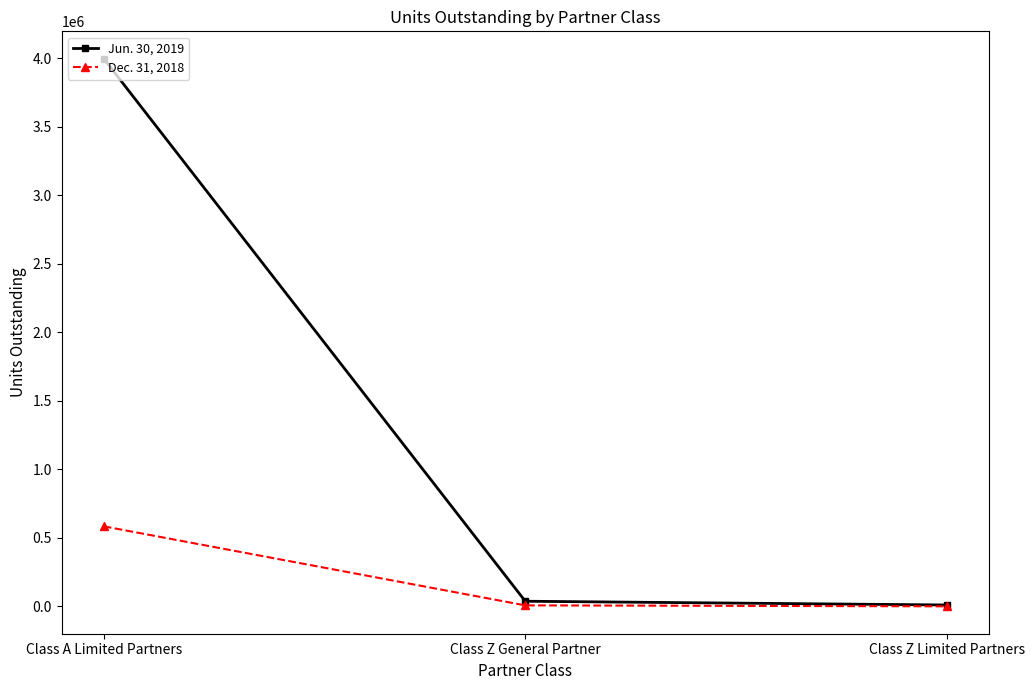

What is the difference between the Dec. 31, 2018 values at Class A Limited Partners and Class Z Limited Partners?

583752.0